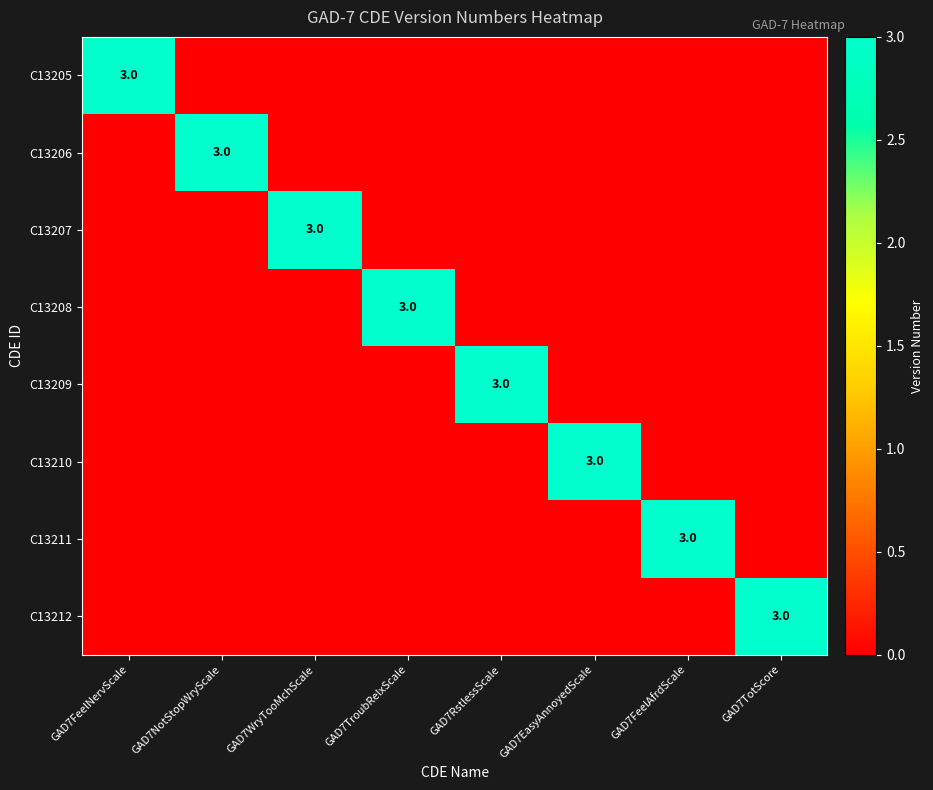

The C13205 series shows 3 at GAD7FeelNervScale. True or false?

True